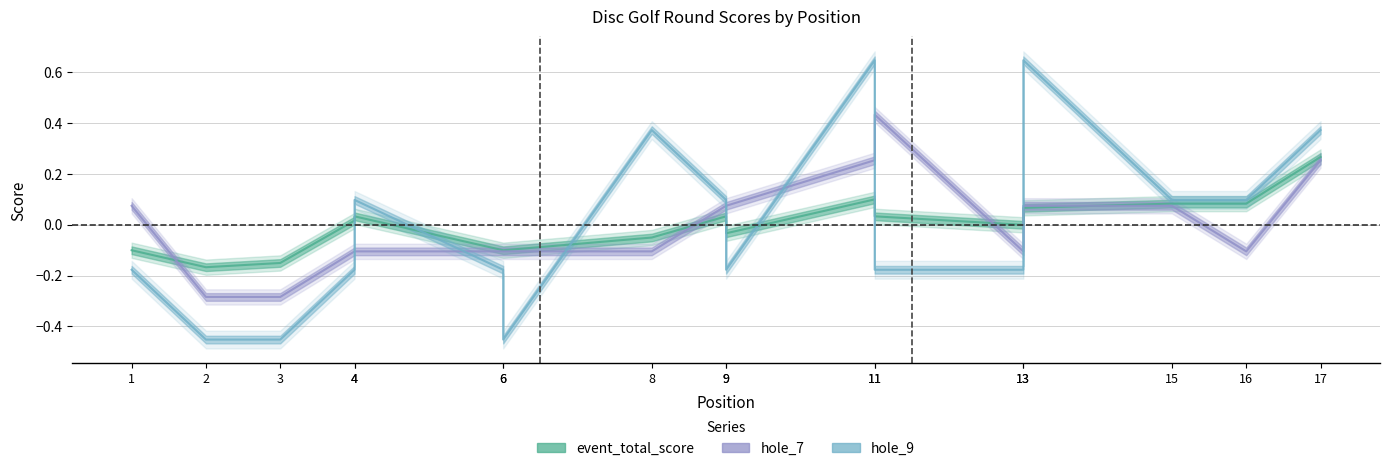

What are all the series names shown in the legend?

event_total_score, hole_7, hole_9